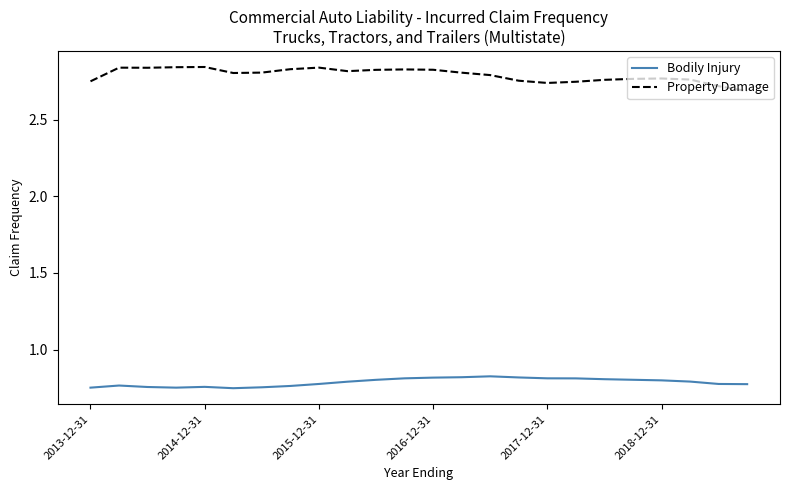

Rank the series by their maximum value, from highest to lowest.

Property Damage, Bodily Injury